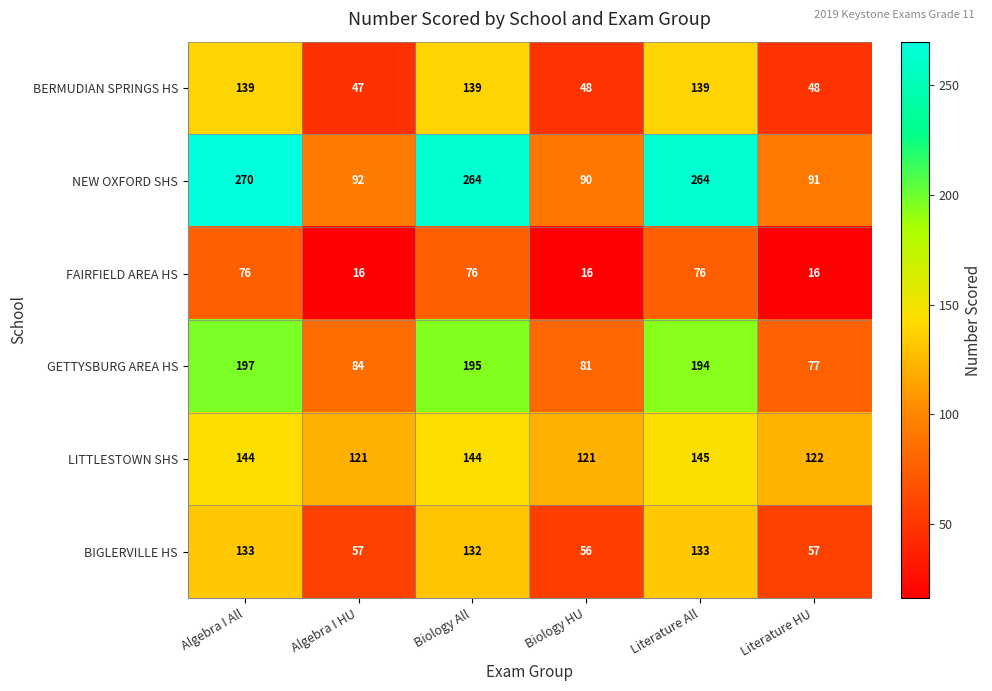

Where is GETTYSBURG AREA HS nearest to the value 137?

Algebra I HU